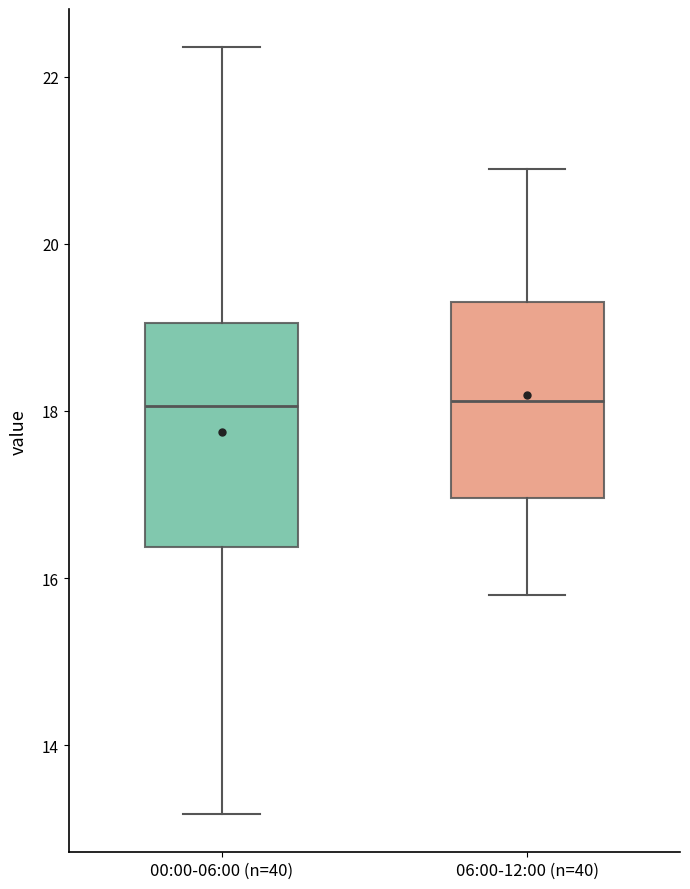

Where does the upper whisker of the box for 00:00-06:00 (n=40) end on the y-axis? The values are not printed on the chart, so give them approximately, as read against the axis.

22.4